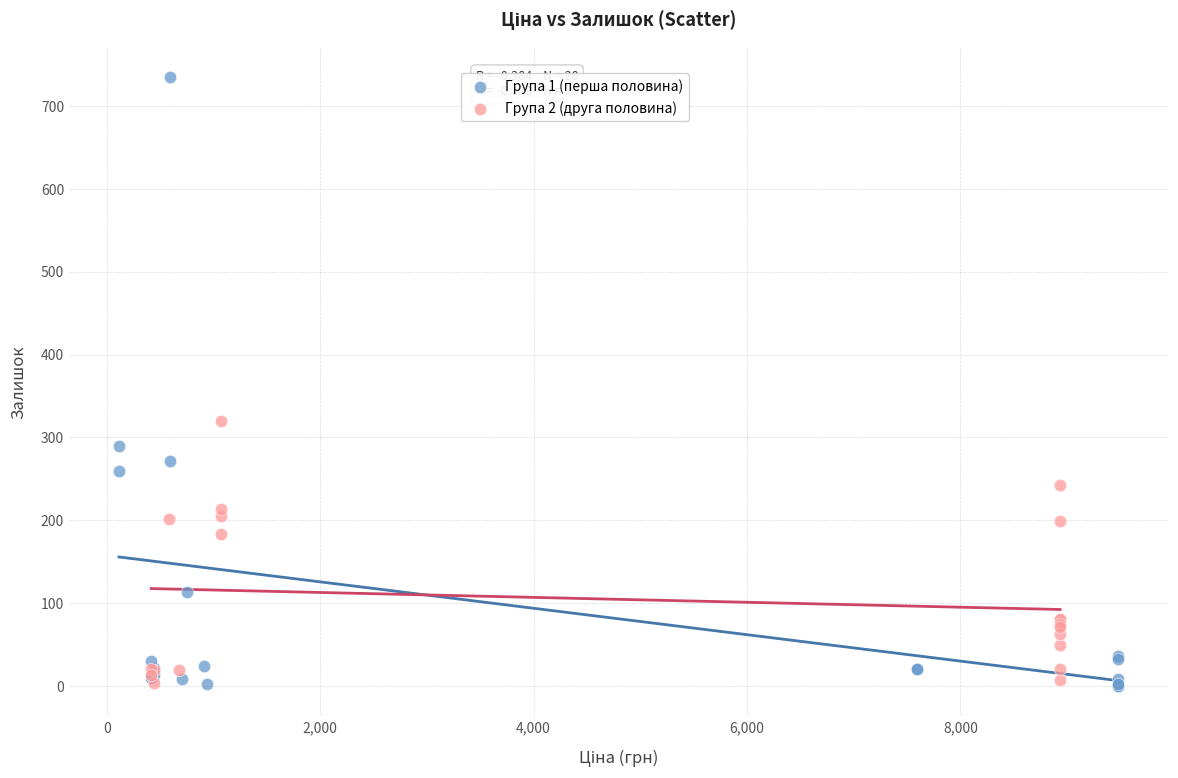

Which series contains the highest Y value?

Група 1 (перша половина)